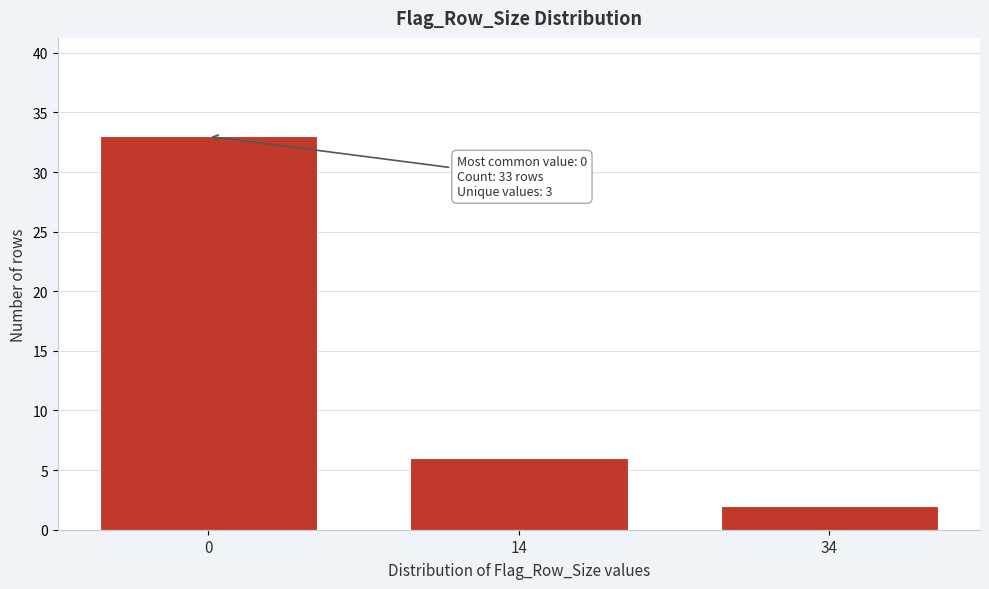

Reading left to right, list all the values displayed in this chart.

33	6	2